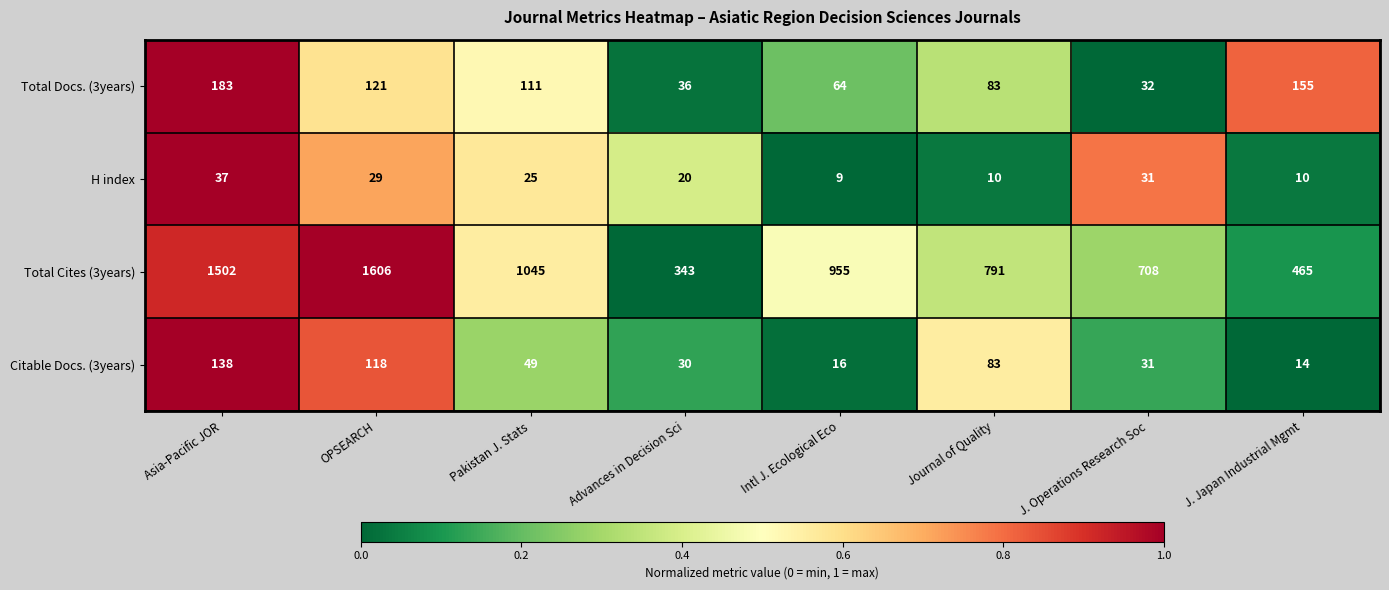

Between Asia-Pacific JOR and J. Japan Industrial Mgmt, which series saw the biggest shift?

Total Cites (3years)